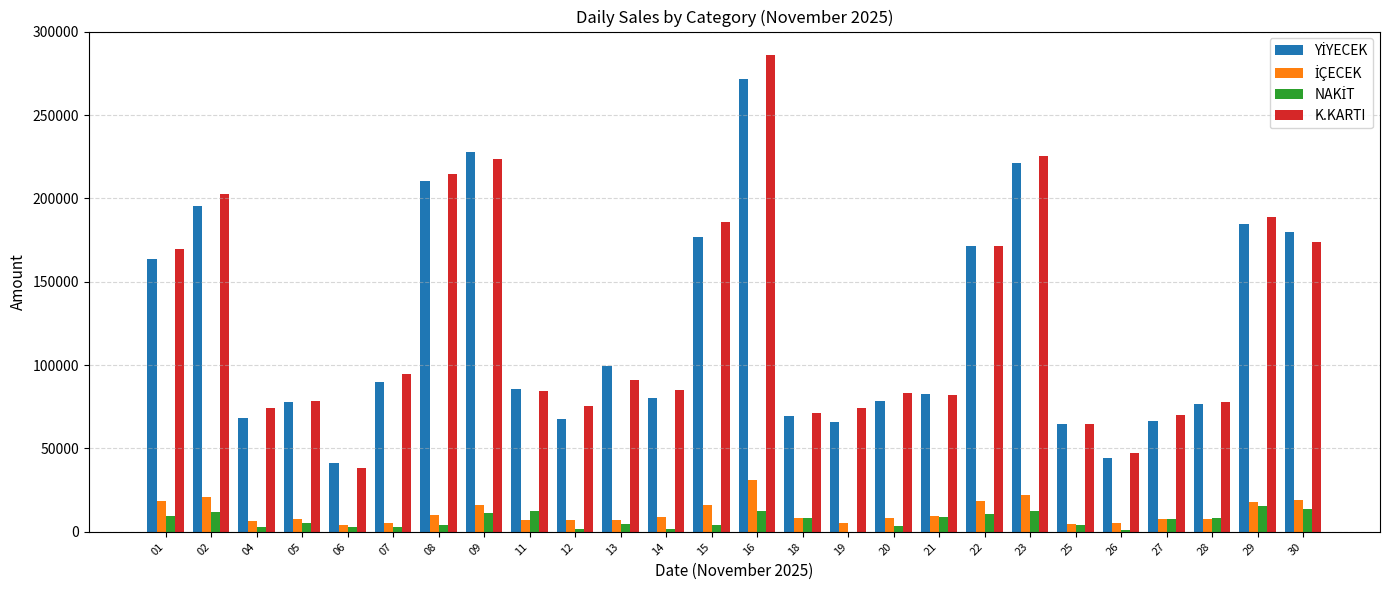

What is the total value across all series at 27?

151600.0